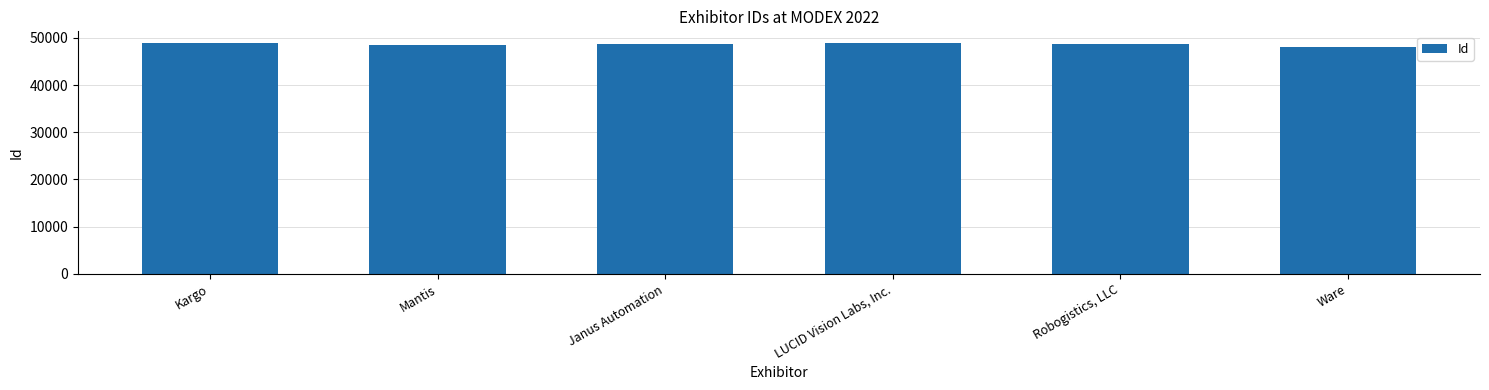

How many series are shown in this chart?

1